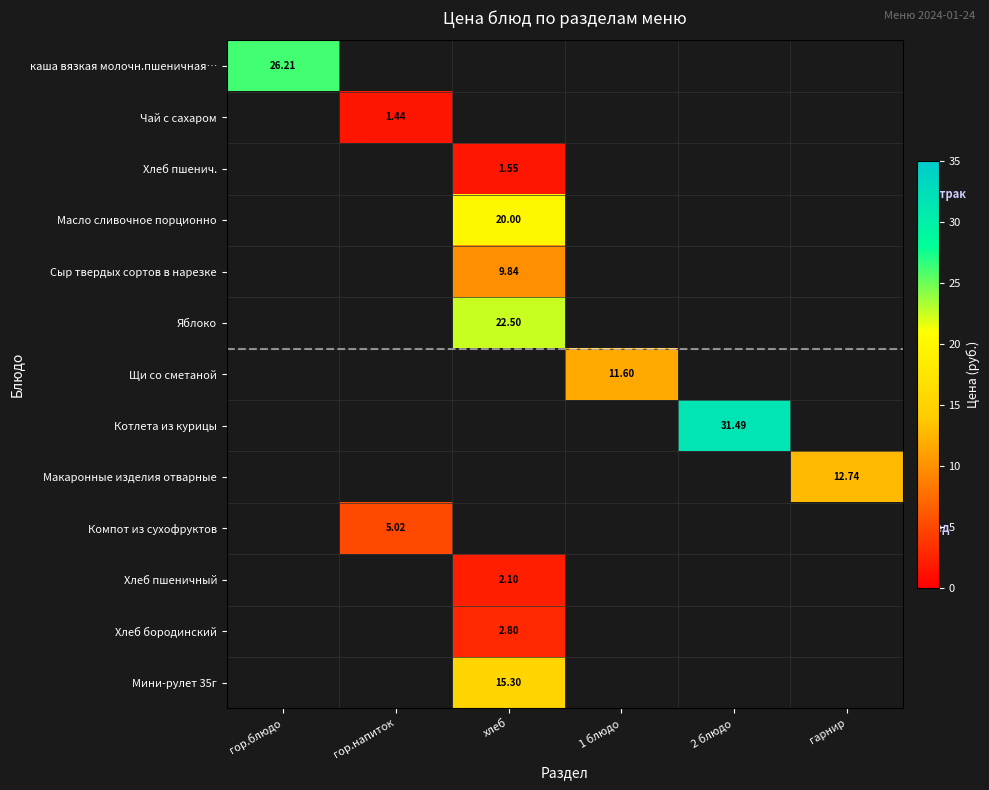

Is the value of Котлета из курицы at хлеб greater than the value of Мини-рулет 35г at 1 блюдо?

No